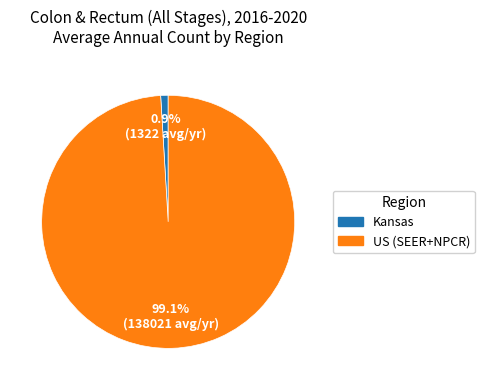

How many segments does this pie chart have?

2